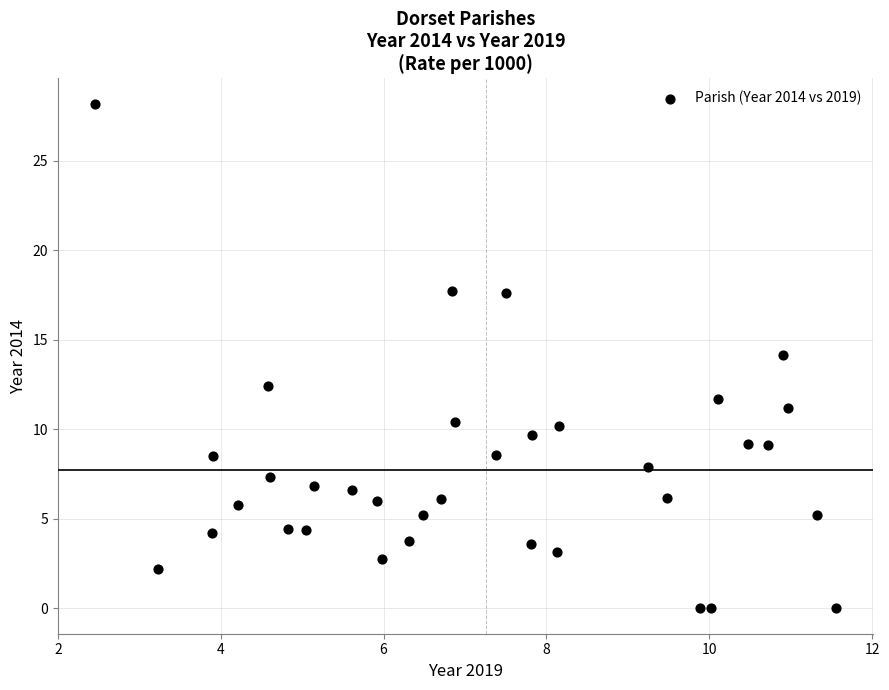

What is the range of Y values (max minus min)?

28.2